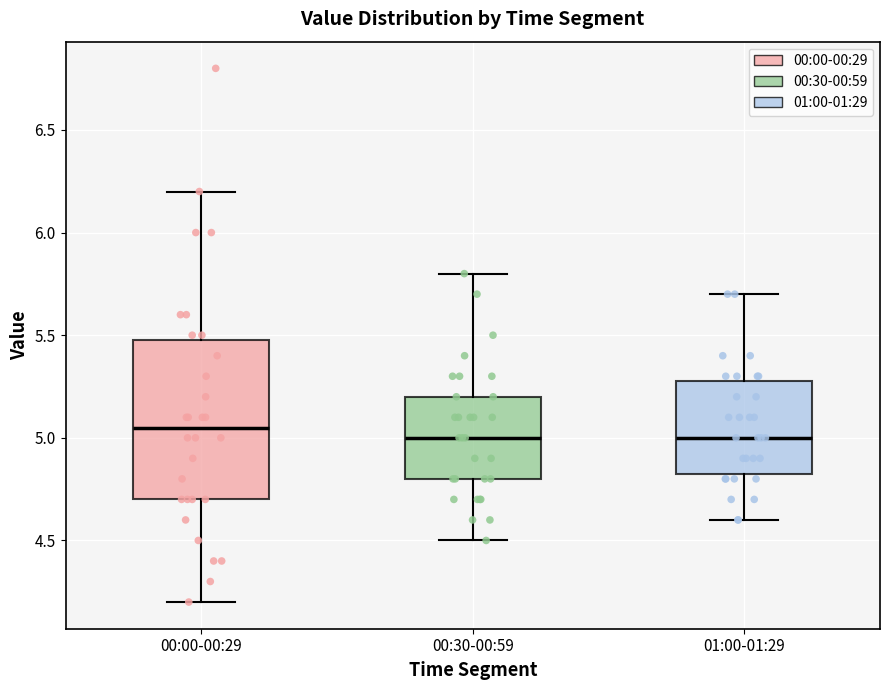

Reading left to right, read every box against the y-axis: the position of its median line, the range the box covers, and the ends of its whiskers. The values are not printed on the chart, so give them approximately, as read against the axis.

00:00-00:29: median 5.05, box 4.70 to 5.50, whiskers 4.20 to 6.20
00:30-00:59: median 5.00, box 4.80 to 5.20, whiskers 4.50 to 5.80
01:00-01:29: median 5.00, box 4.85 to 5.30, whiskers 4.60 to 5.70